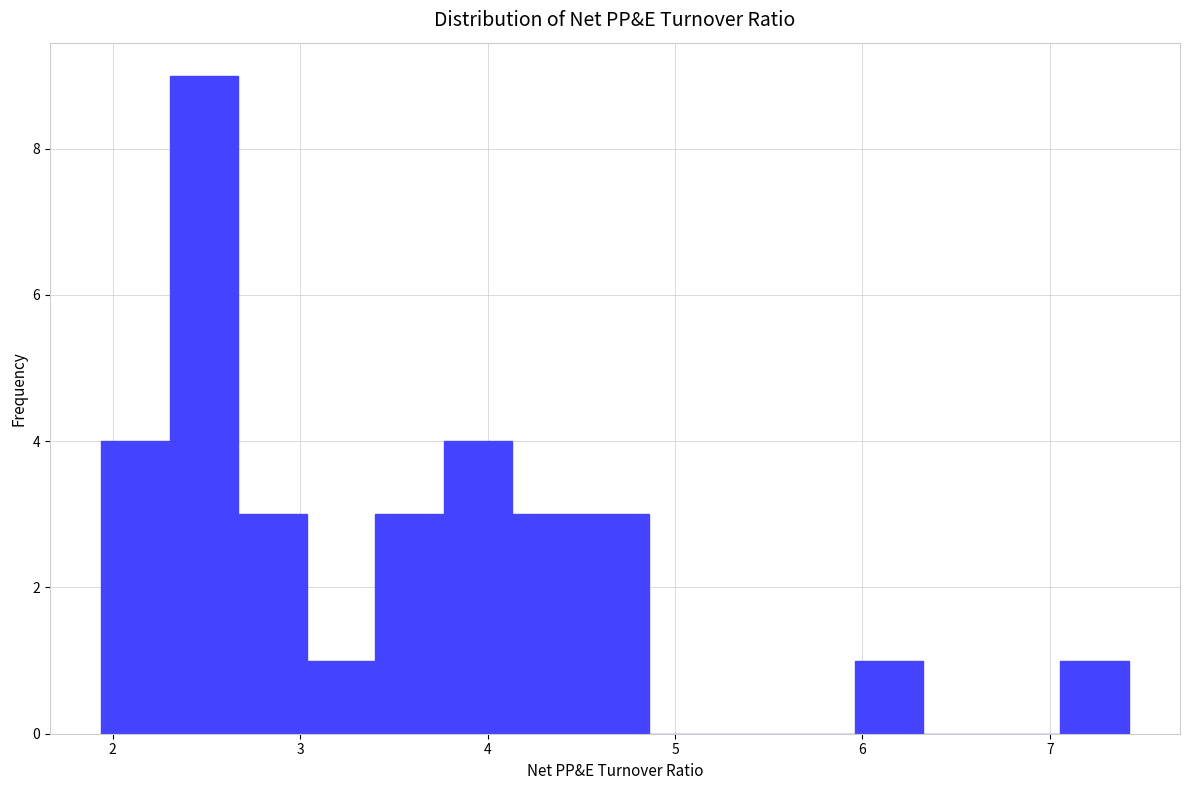

Around what value on the x-axis is the tallest bar? Give the approximate position of its centre, as read against the axis.

2.5